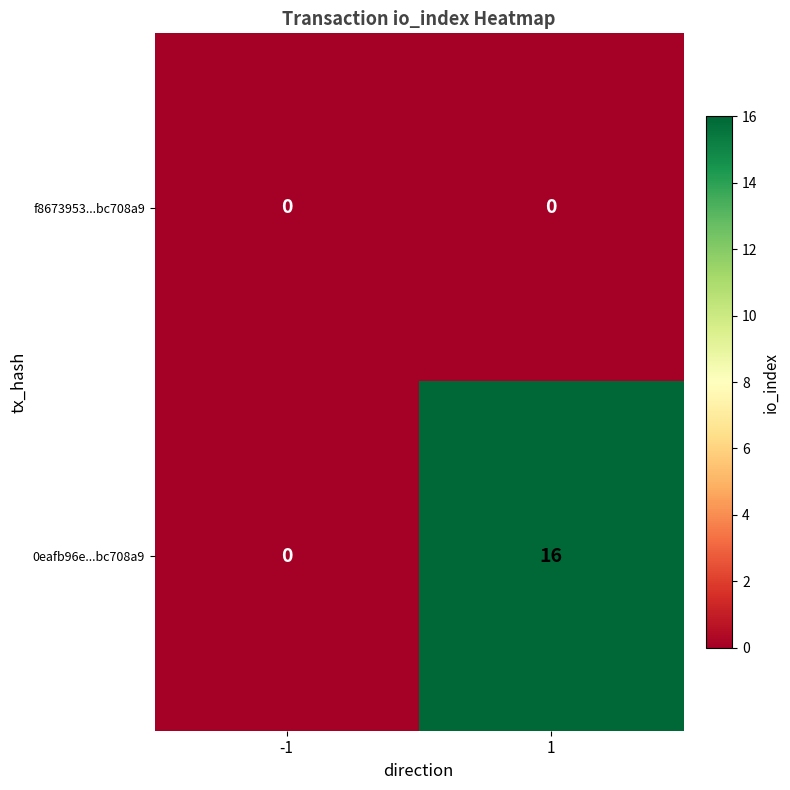

Which label corresponds to the largest value in the chart?

1